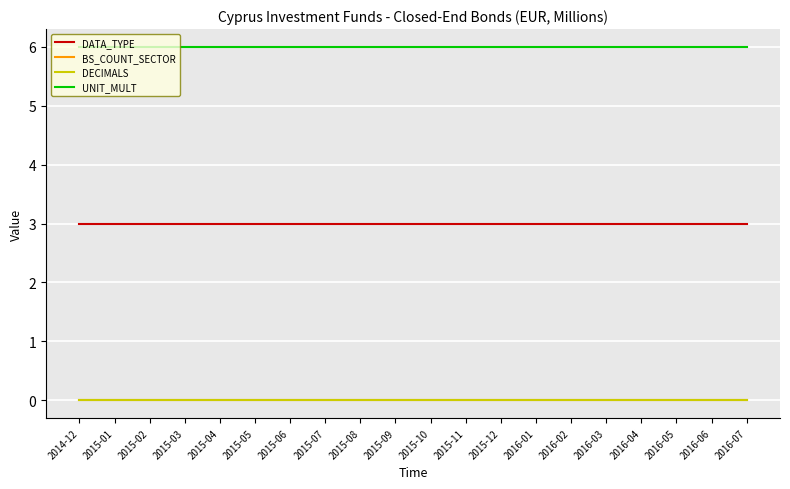

What is the label of the 14th point from the left?

2016-01